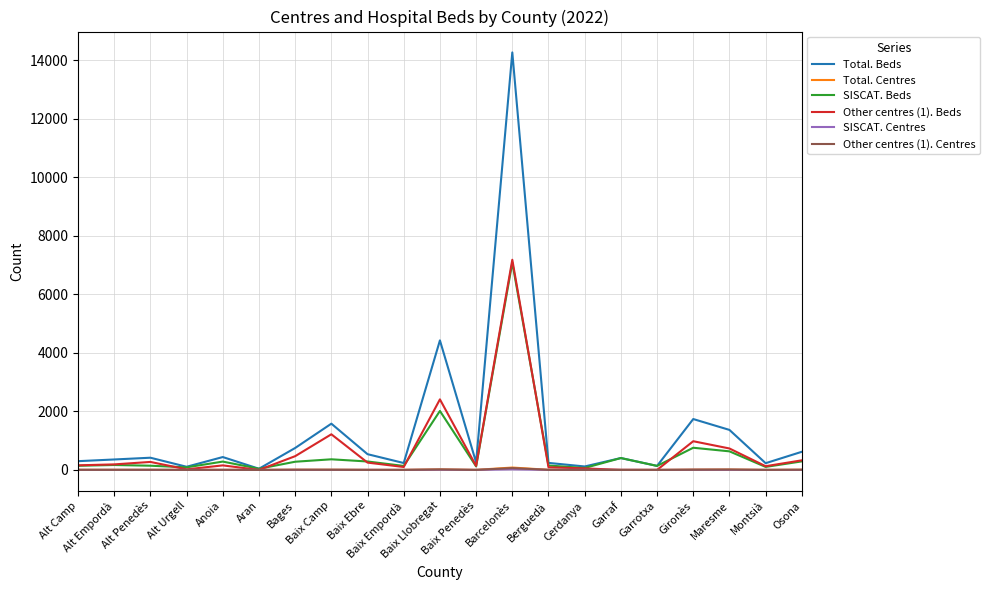

After their last crossing, which series has the higher values: Total. Centres or Other centres (1). Beds?

Other centres (1). Beds